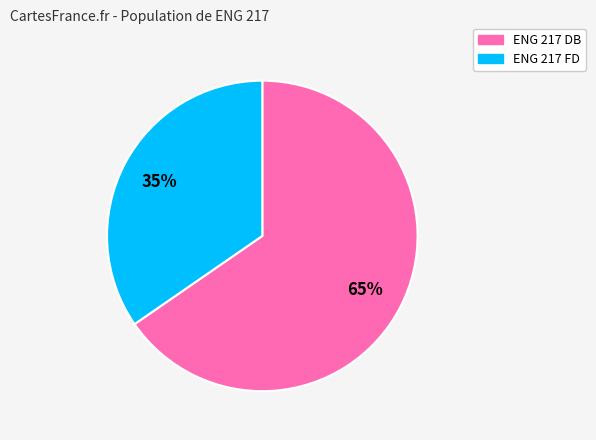

To the nearest percent, what is the combined percentage of ENG 217 DB and ENG 217 FD?

100%